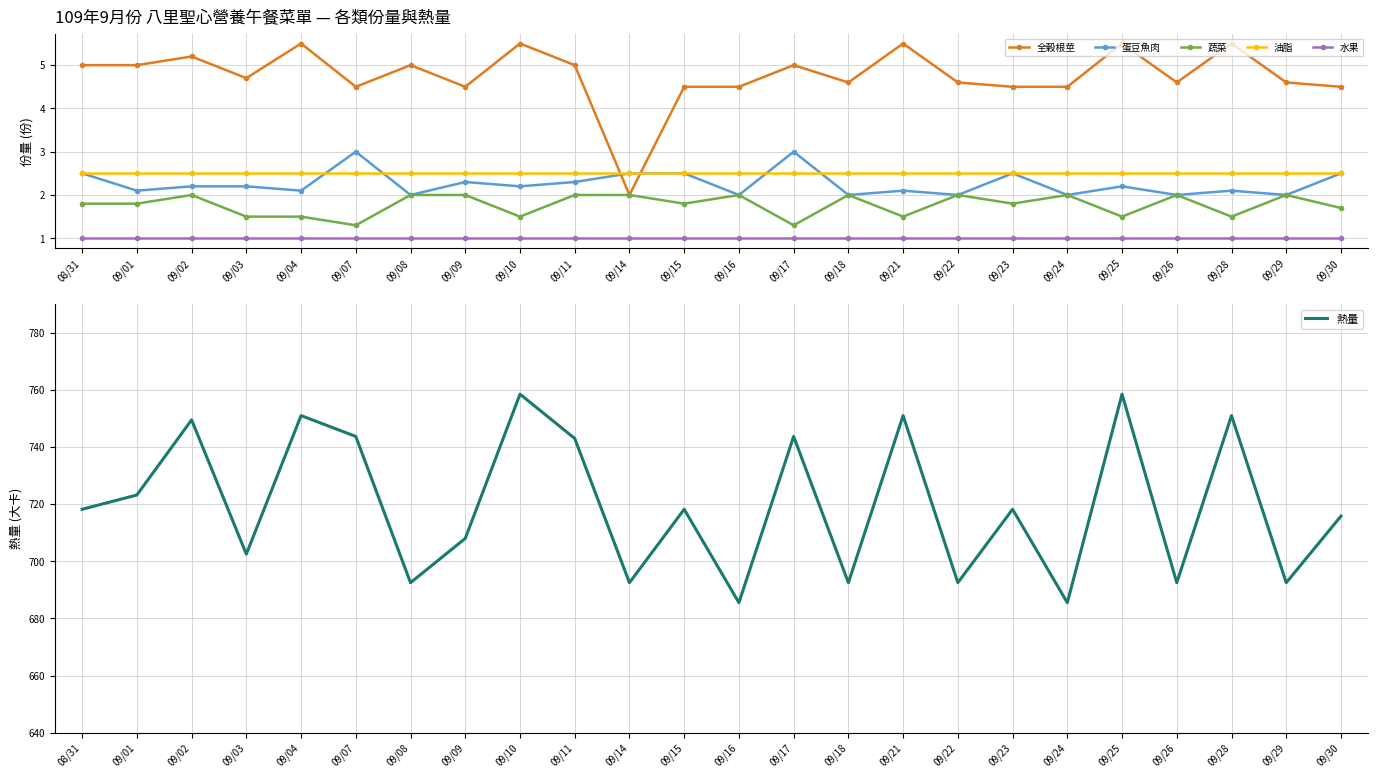

Which series has the widest spread of values?

熱量